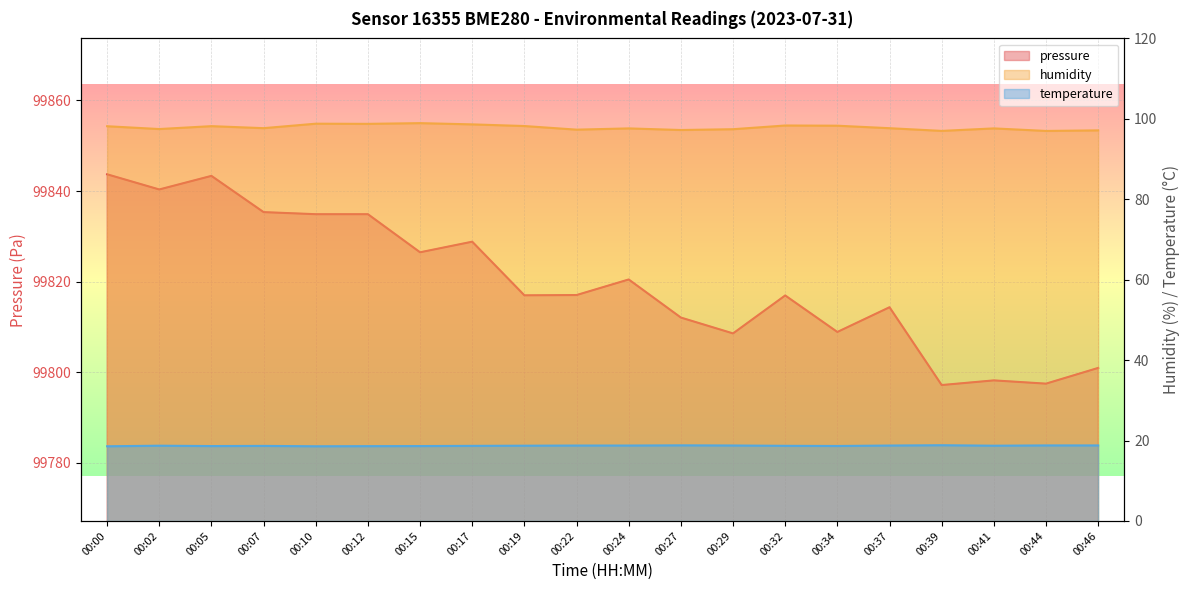

How many interior local valleys does the pressure series have?

7